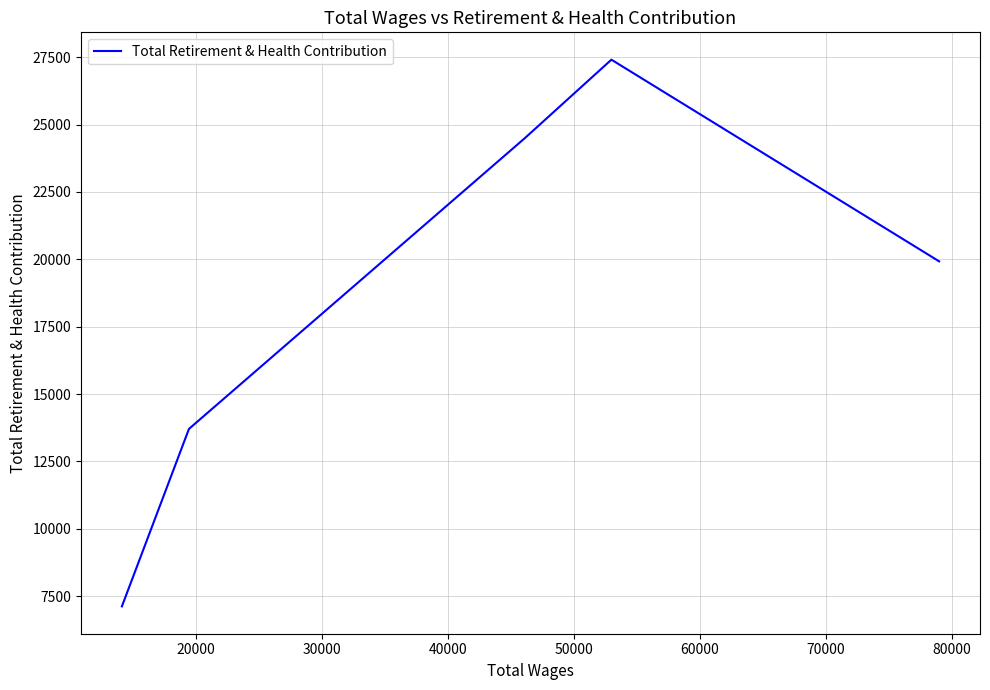

True or false: there are more than 1 points higher than both neighbors.

False